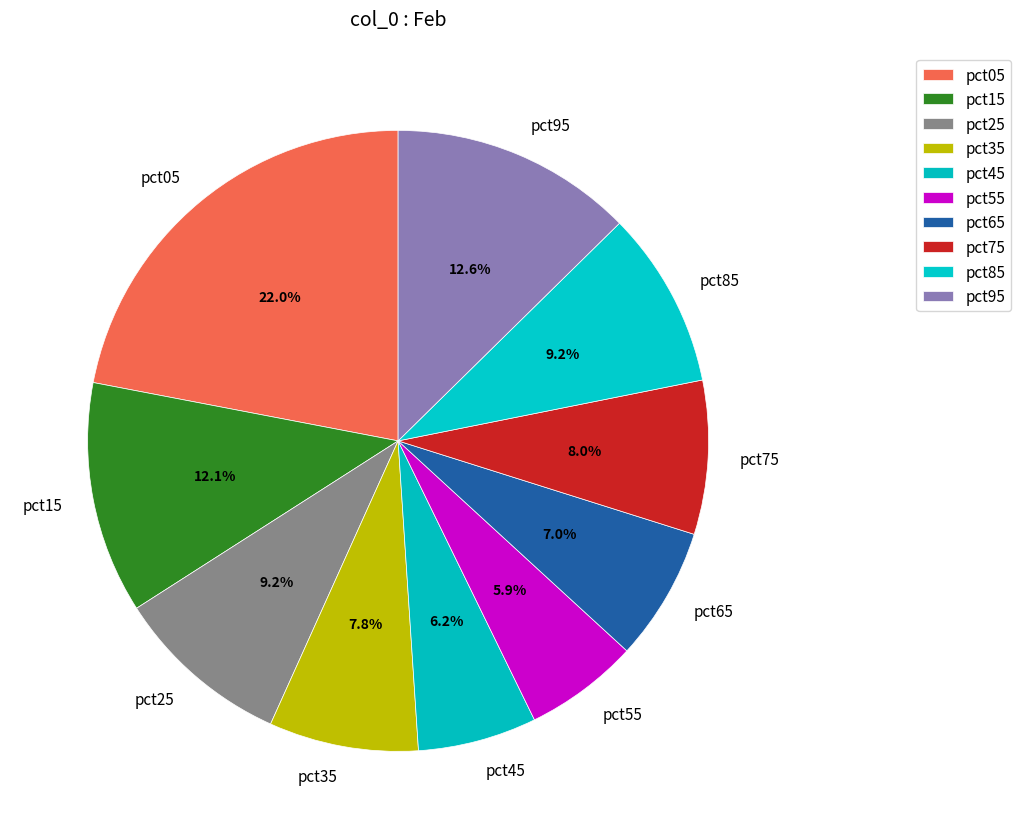

What percentage is the pct25 slice, to the nearest percent?

9%